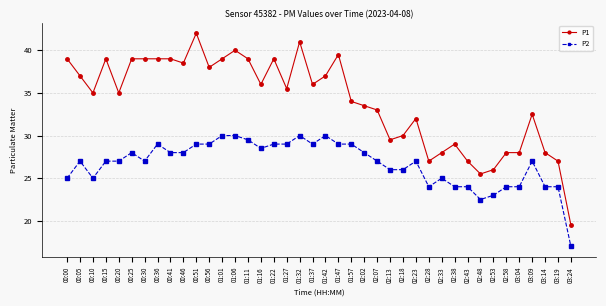

At which category does P2 reach its first local peak?

00:05